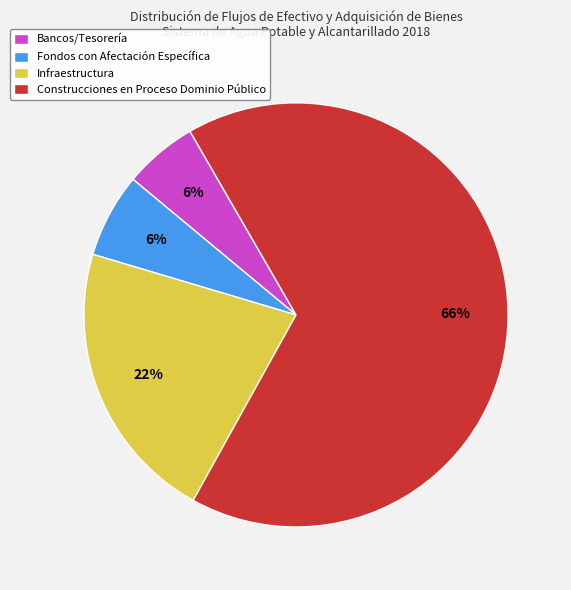

What percentage is the Construcciones en Proceso Dominio Público slice, to the nearest percent?

66%